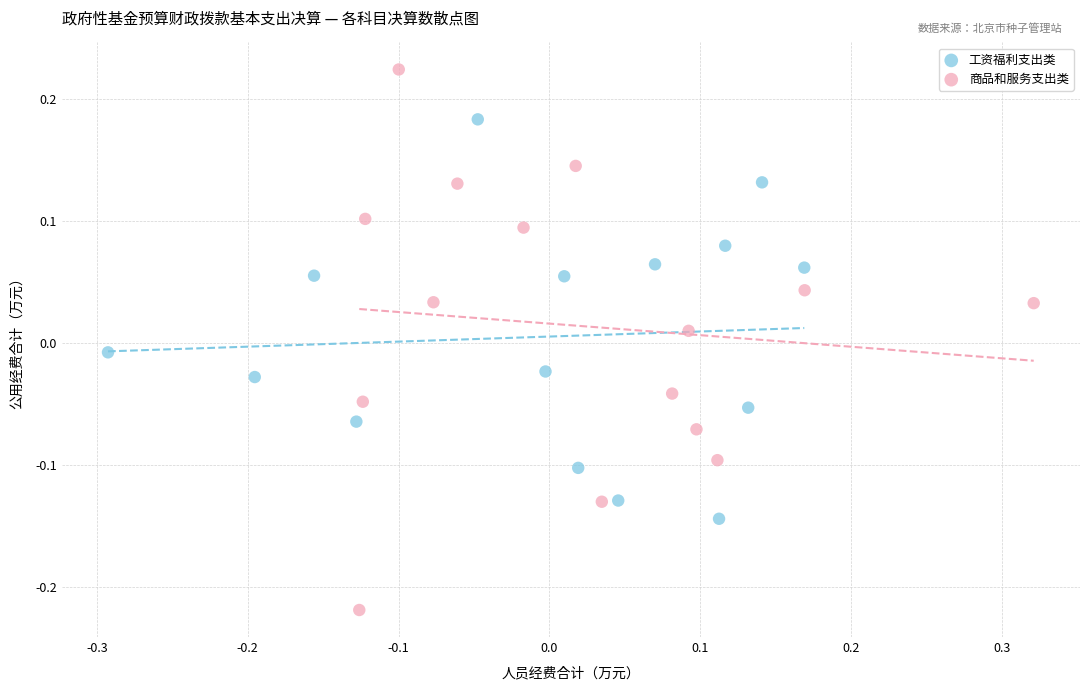

Which series contains the highest Y value?

商品和服务支出类